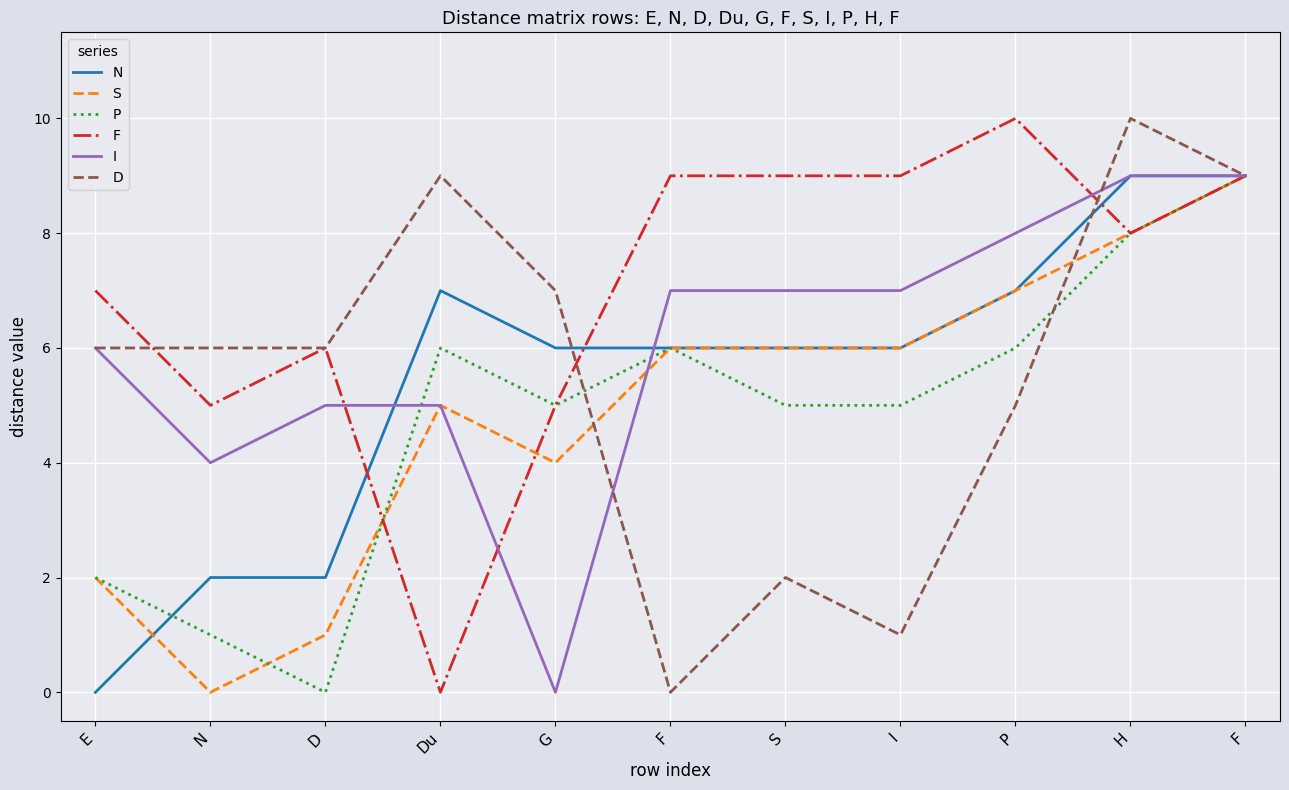

The value of N at H is 9. True or false?

True